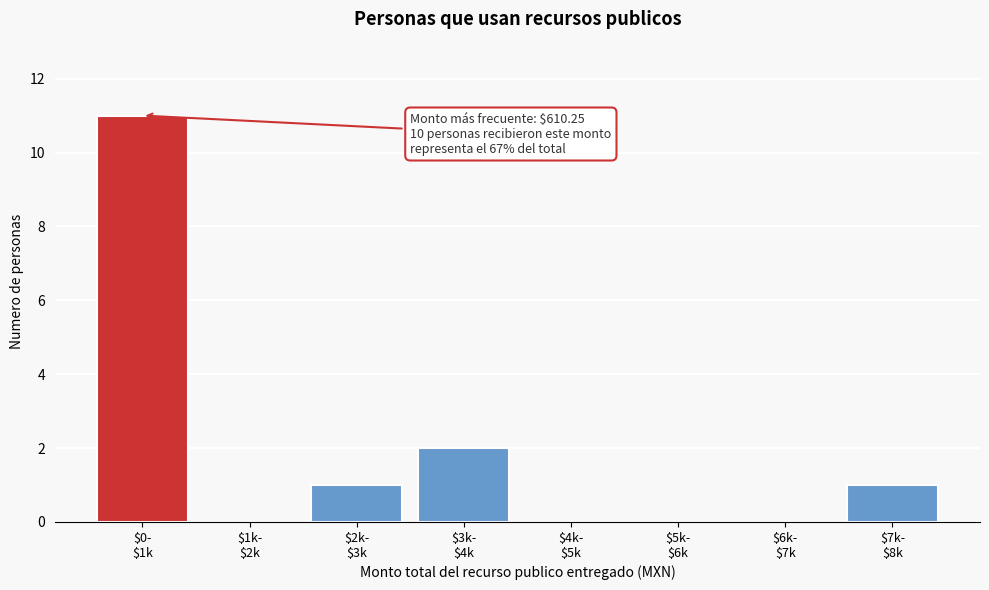

What is the sum of all values?

15